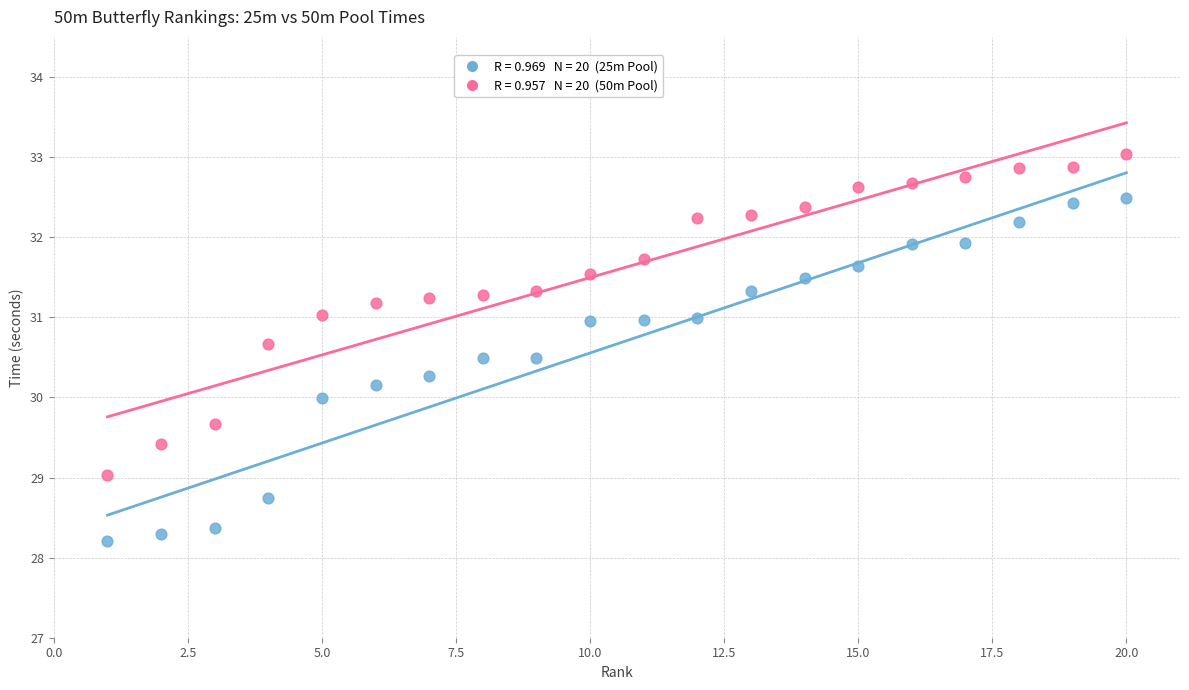

Across all data points, what is the range of Y values (max minus min)?

4.8